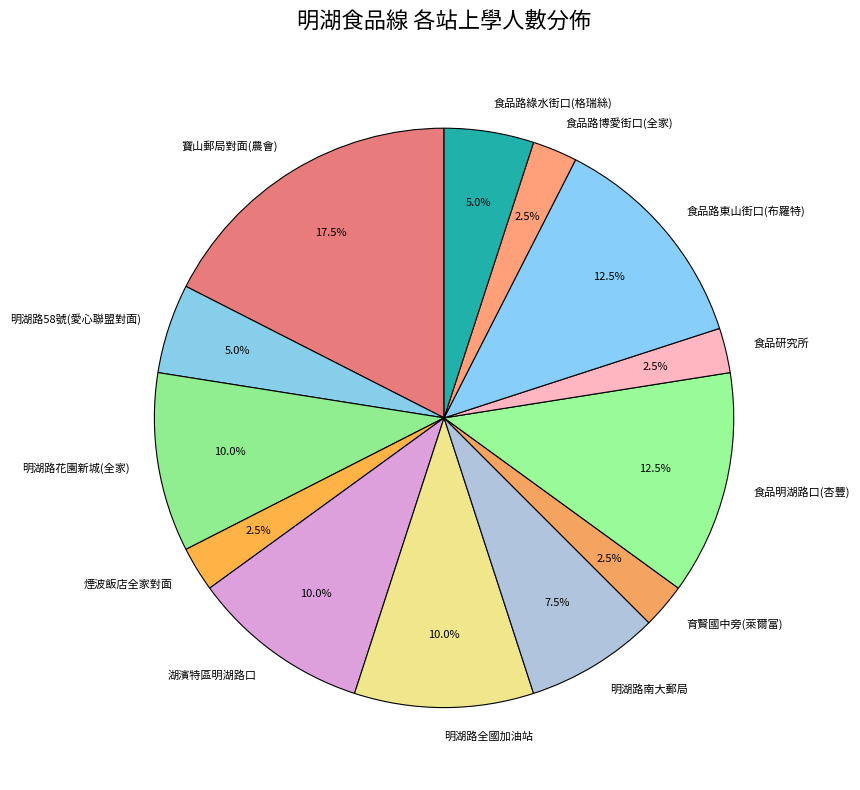

Combined, do 食品明湖路口(杏豐) and 食品路東山街口(布羅特) account for over 50%?

No